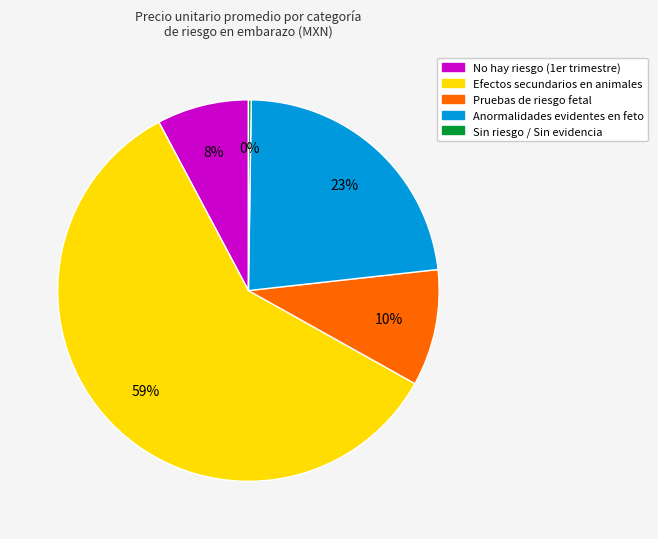

Is there a majority slice in this chart?

Yes